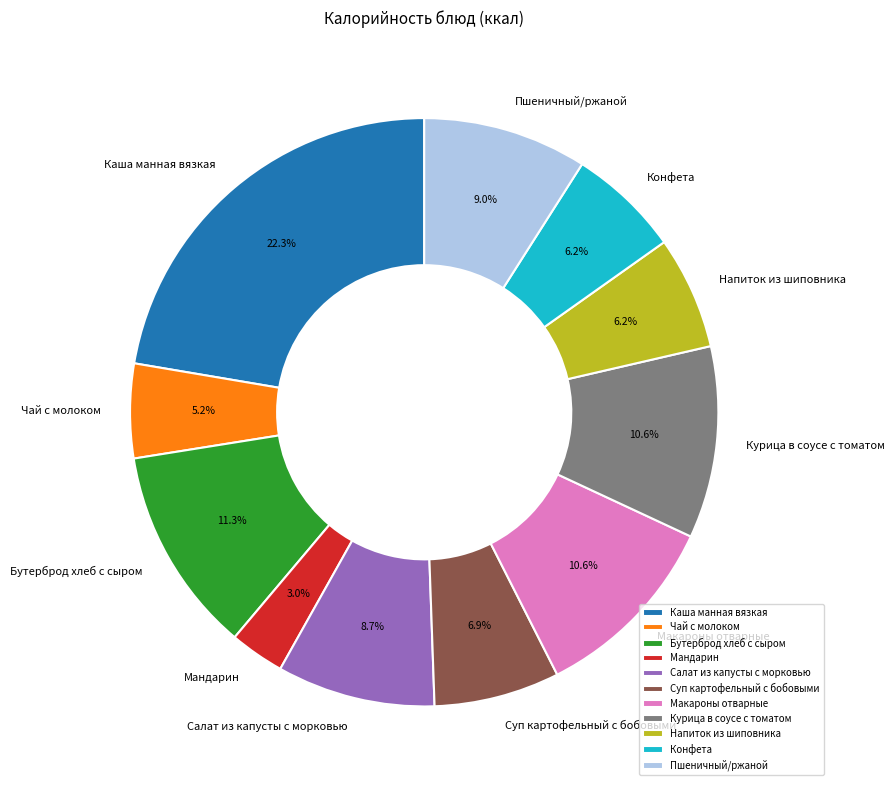

Is it true that Макароны отварные is 11% of the pie?

True